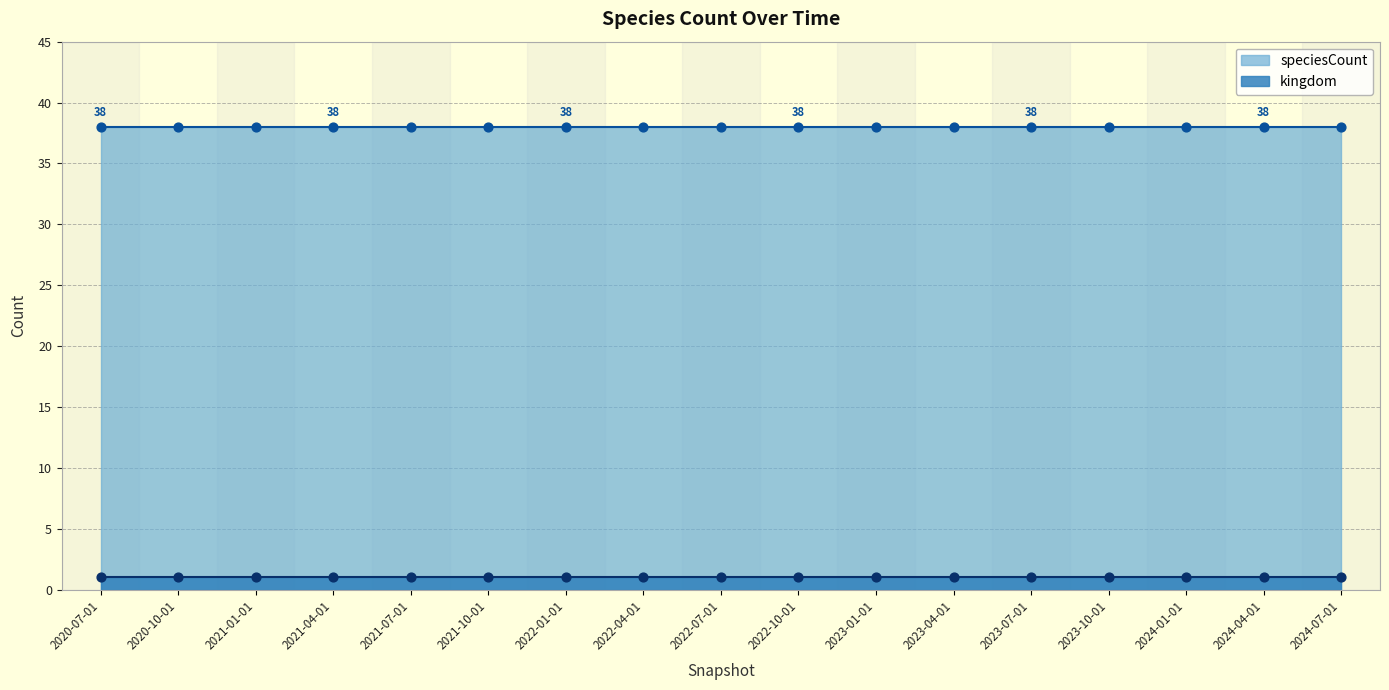

Which series has the widest spread of Y values?

kingdom